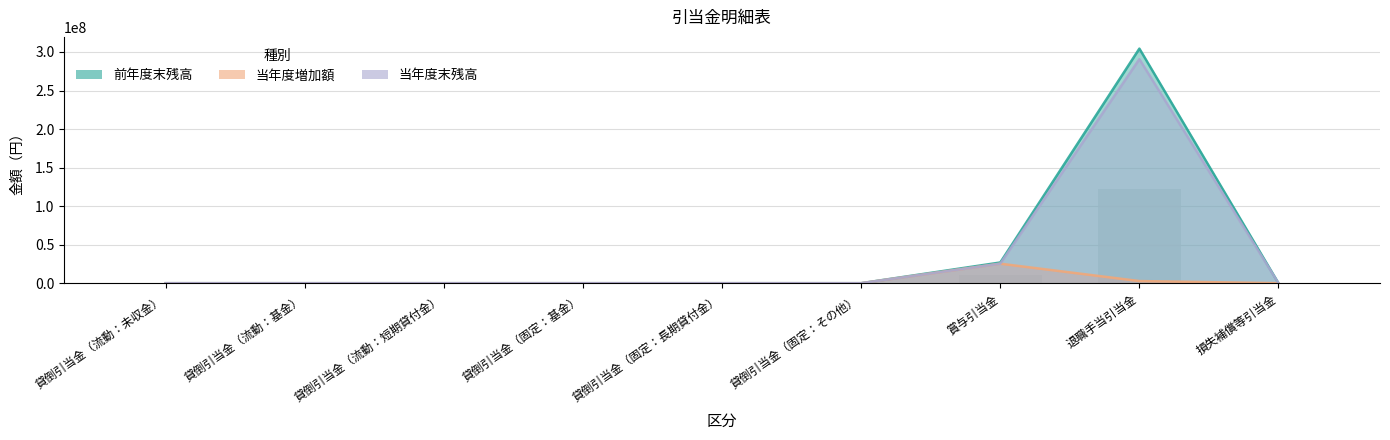

What is the sum of all 前年度末残高 values?

331236062